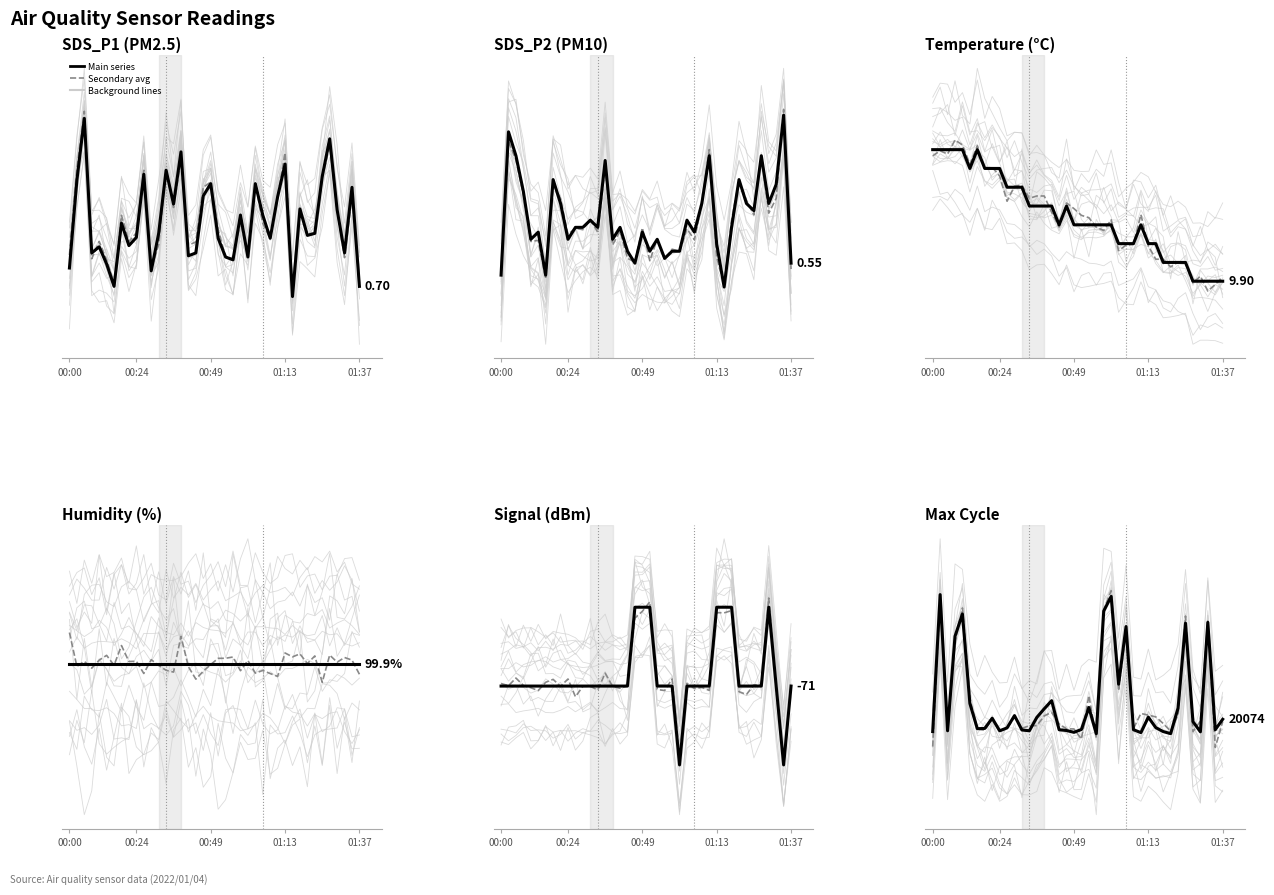

True or false: SDS_P2 has a value of 1.0 at 01:11.

True